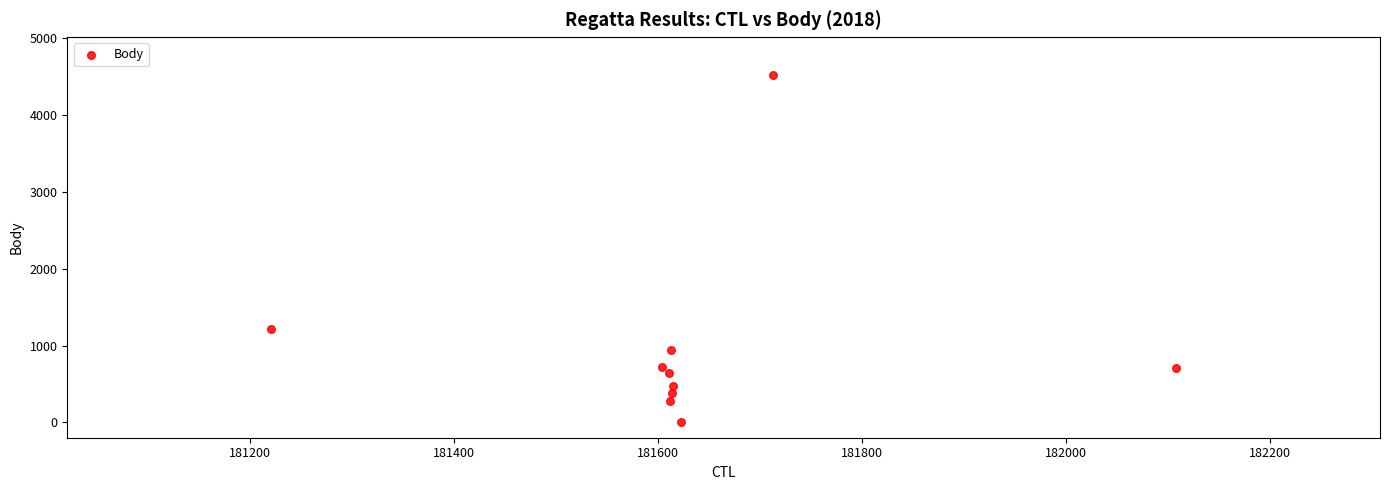

What Y value in the scatter plot is closest to 2257?

1220